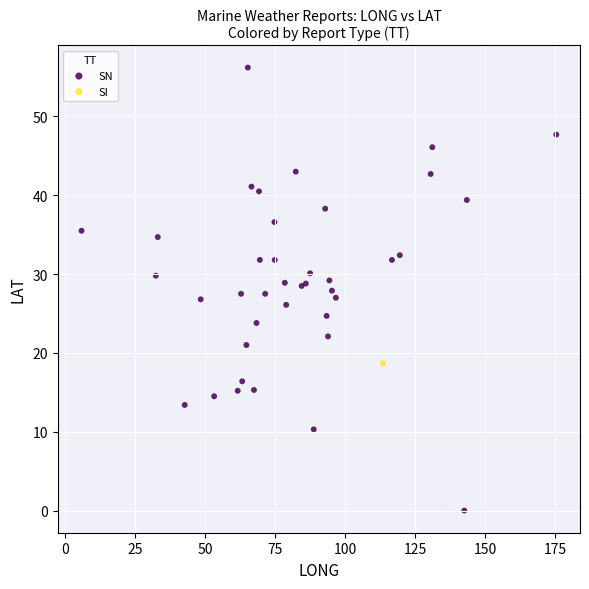

What are all the series names shown in the legend?

SN, SI